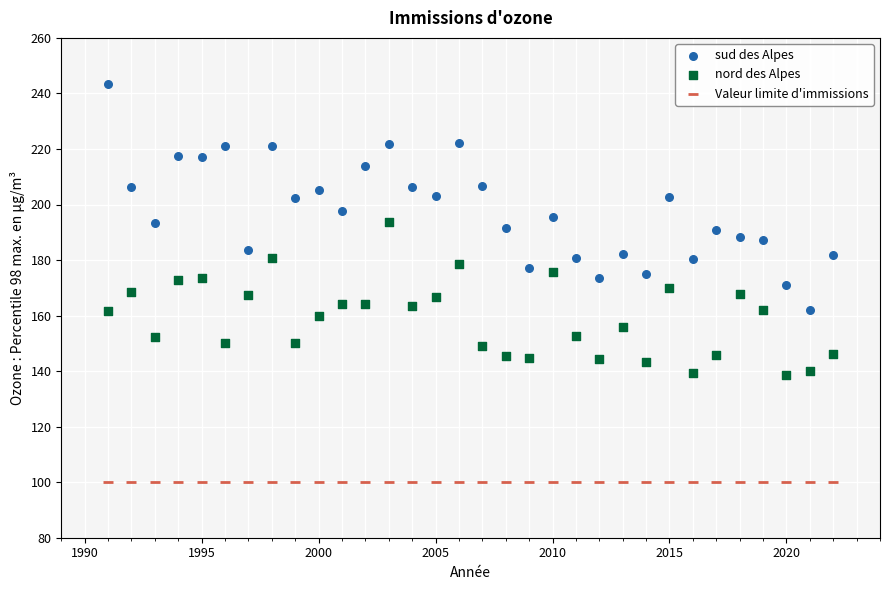

Which series reaches the maximum Y coordinate?

sud des Alpes